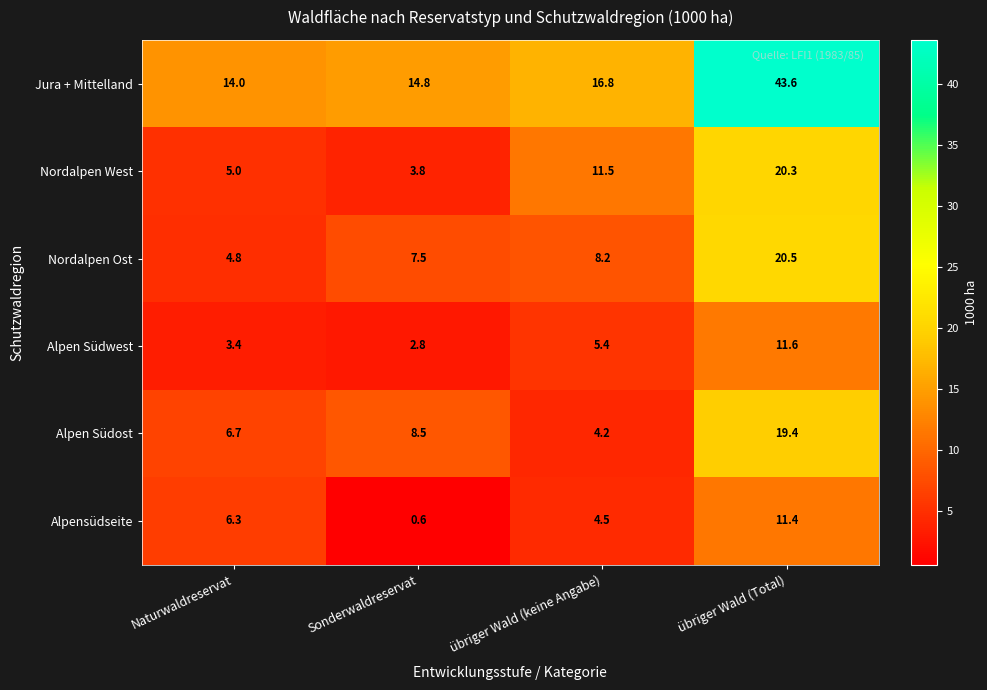

Reading left to right, transcribe all the data shown in this chart.

Jura + Mittelland: 14.0	14.8	16.8	43.6
Nordalpen West: 5.0	3.8	11.5	20.3
Nordalpen Ost: 4.8	7.5	8.2	20.5
Alpen Südwest: 3.4	2.8	5.4	11.6
Alpen Südost: 6.7	8.5	4.2	19.4
Alpensüdseite: 6.3	0.6	4.5	11.4